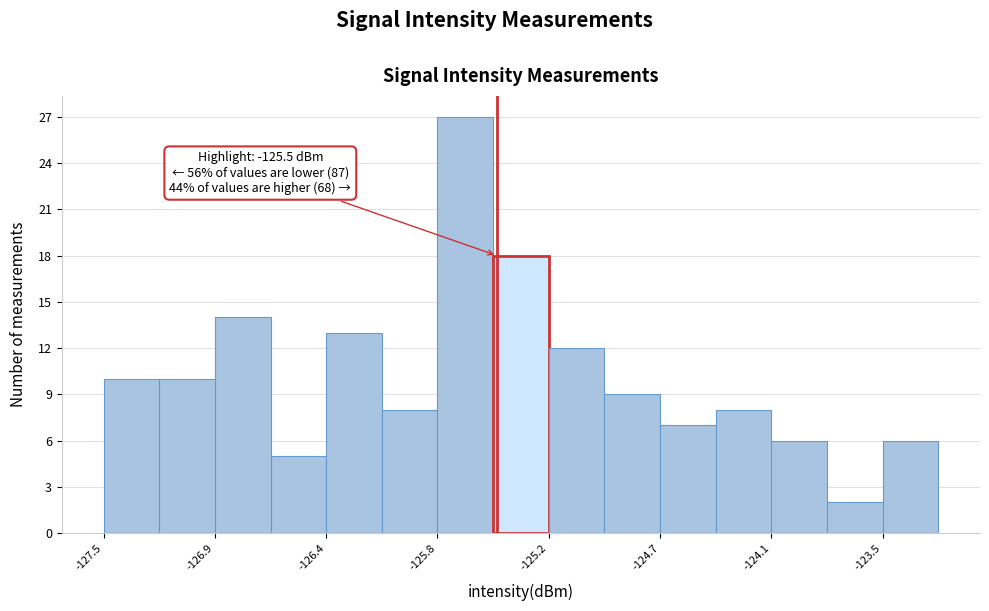

Around what value on the x-axis is the tallest bar? Give the approximate position of its centre, as read against the axis.

-125.7